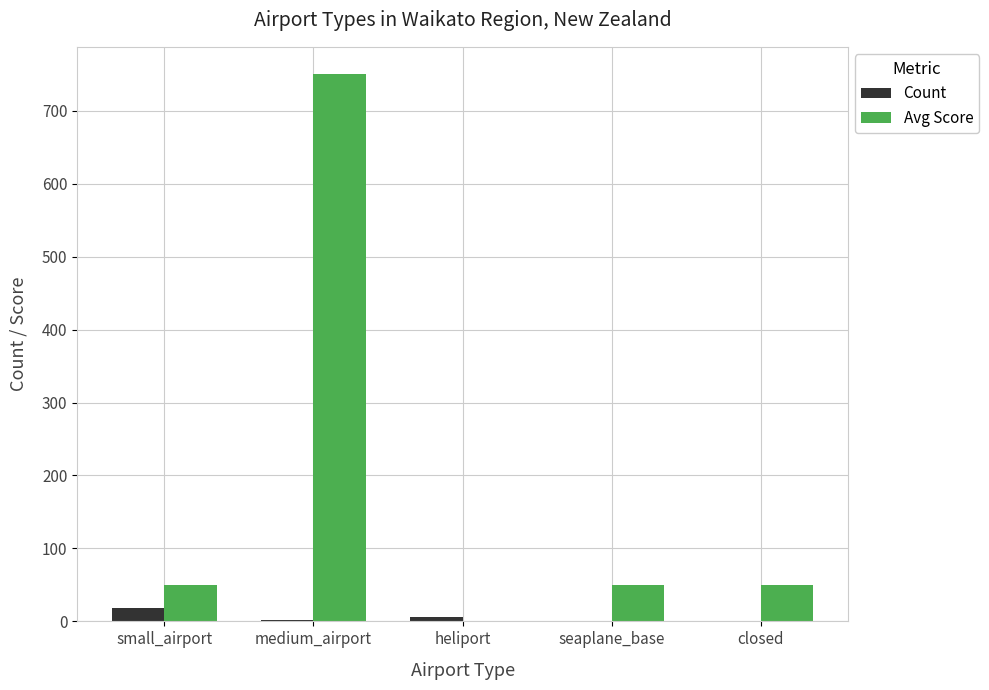

Count the number of data series in this chart.

2